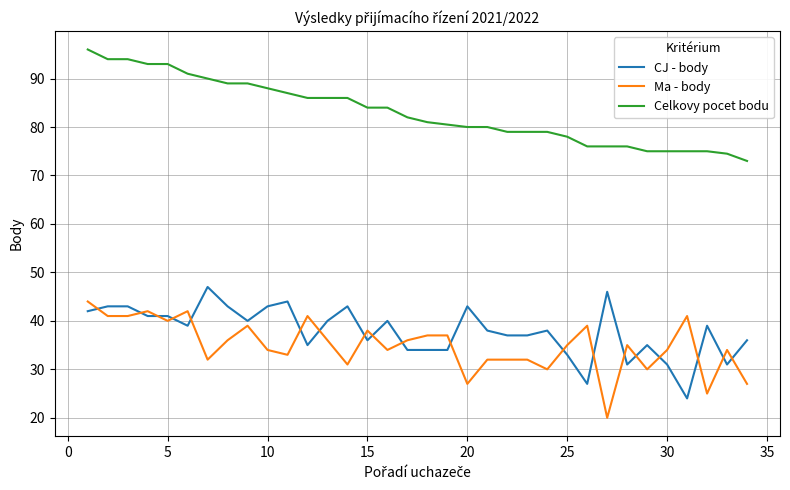

What is the difference between the maximum and minimum values in the Celkovy pocet bodu series?

23.0